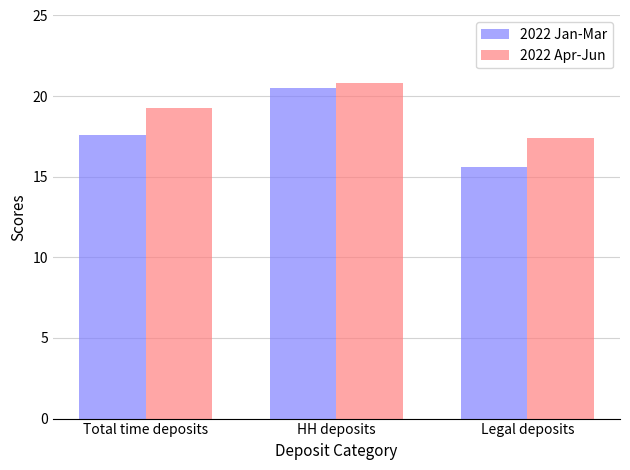

What is the difference between the 2022 Apr-Jun values at HH deposits and Legal deposits?

3.4